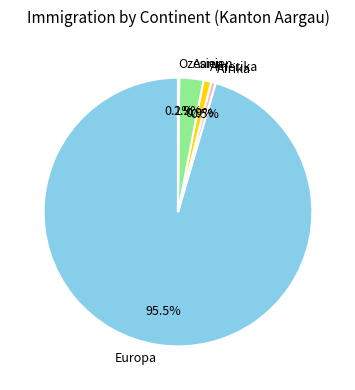

Between Europa and Amerika, which is larger?

Europa